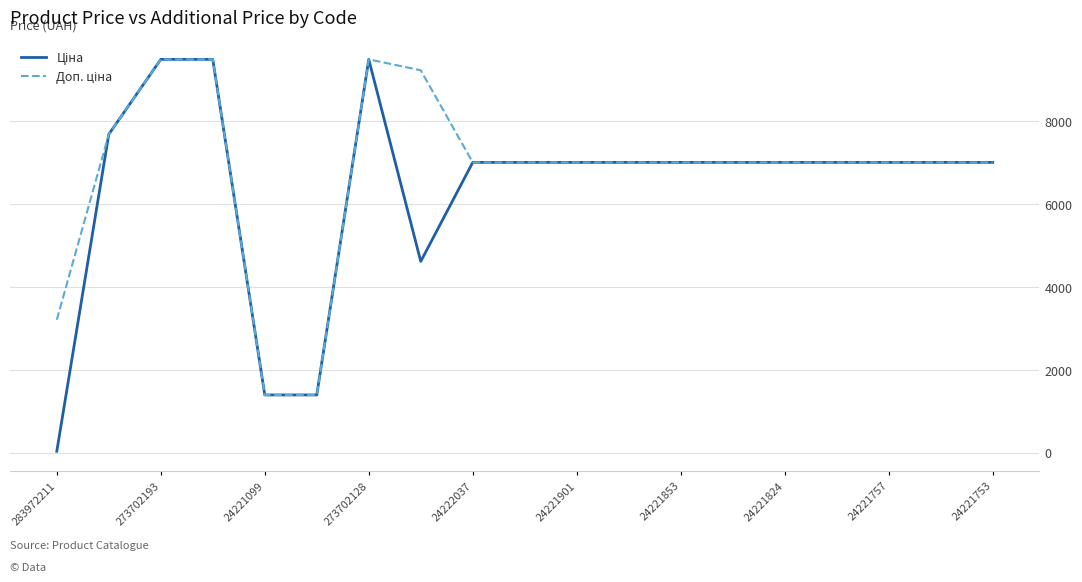

What is the maximum value shown in the chart?

9488.2